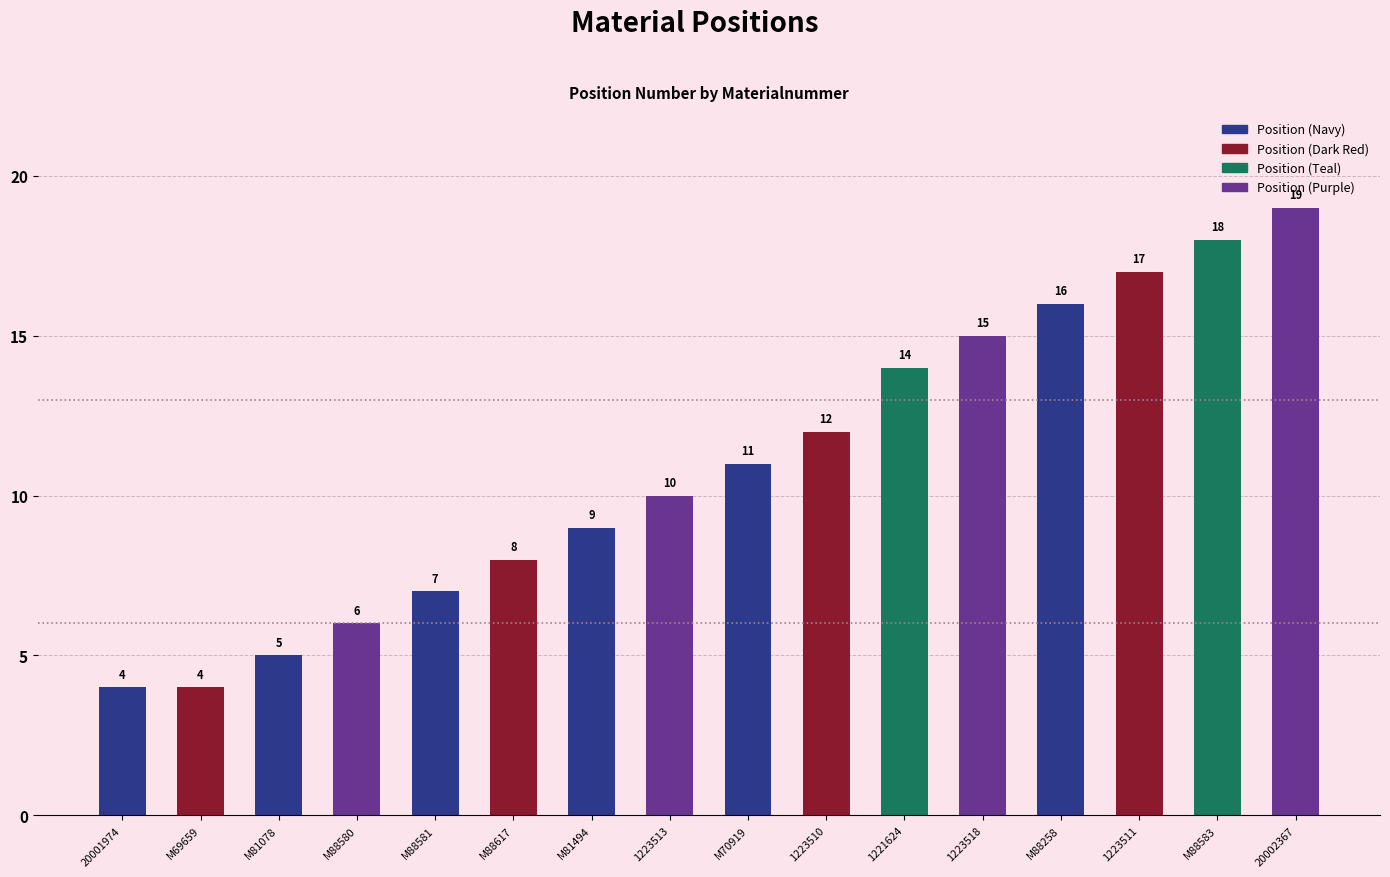

What is the difference between the maximum and minimum values?

15